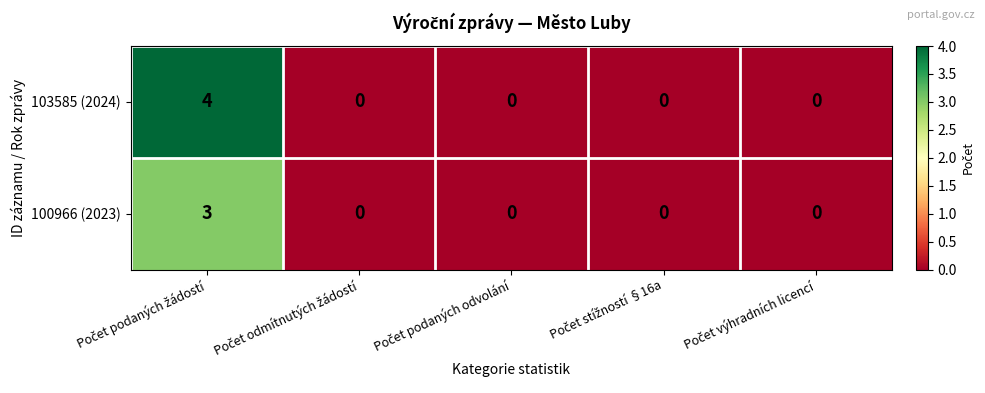

How many 100966 (2023) values are between 0 and 1?

4